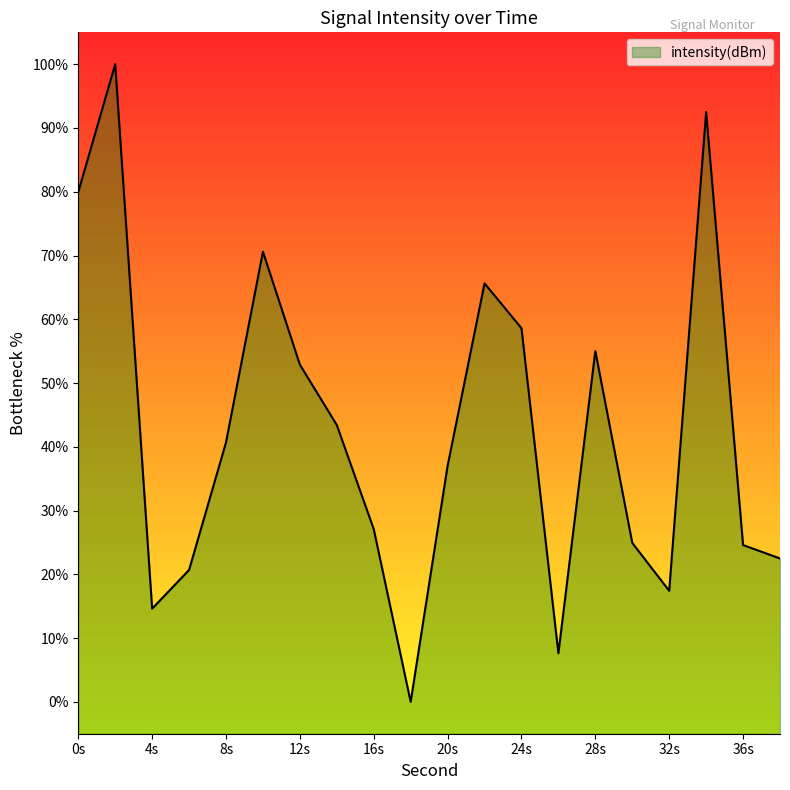

True or false: the data has more than 0 interior local peaks.

True